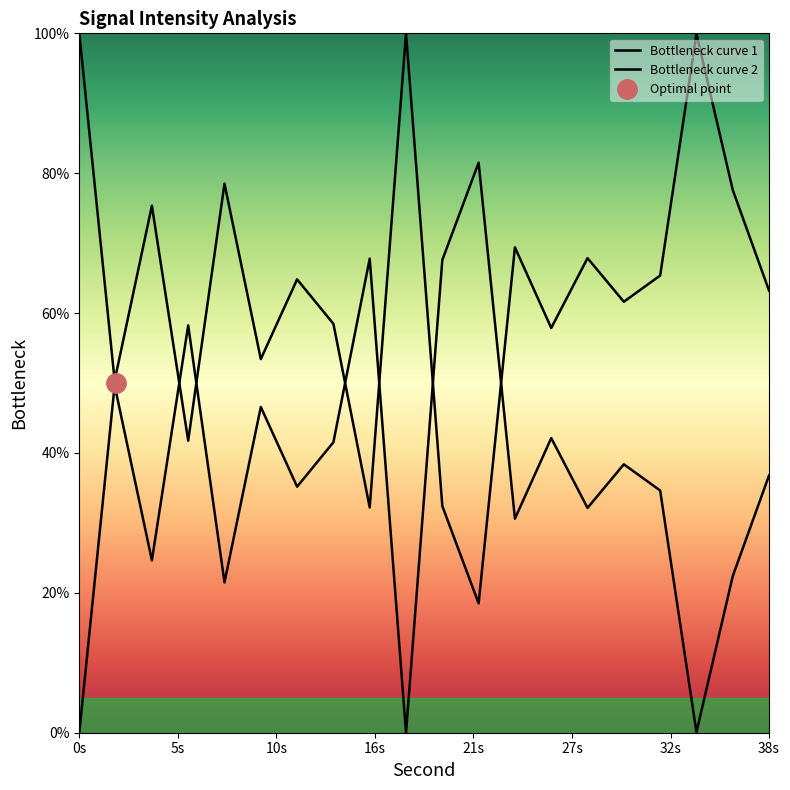

True or false: Bottleneck curve 2 has a value of 28.4 at 13.

False